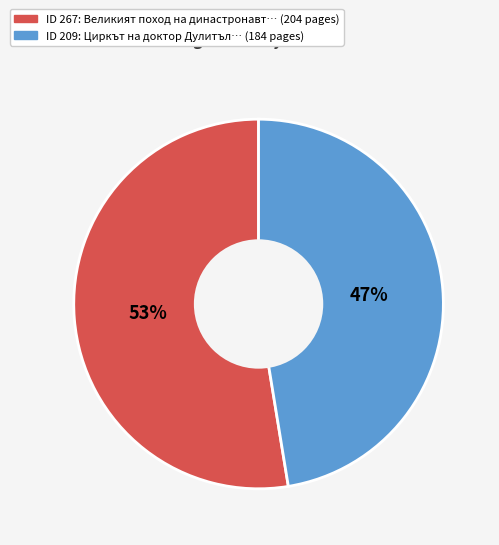

Does any single category account for the majority?

Yes